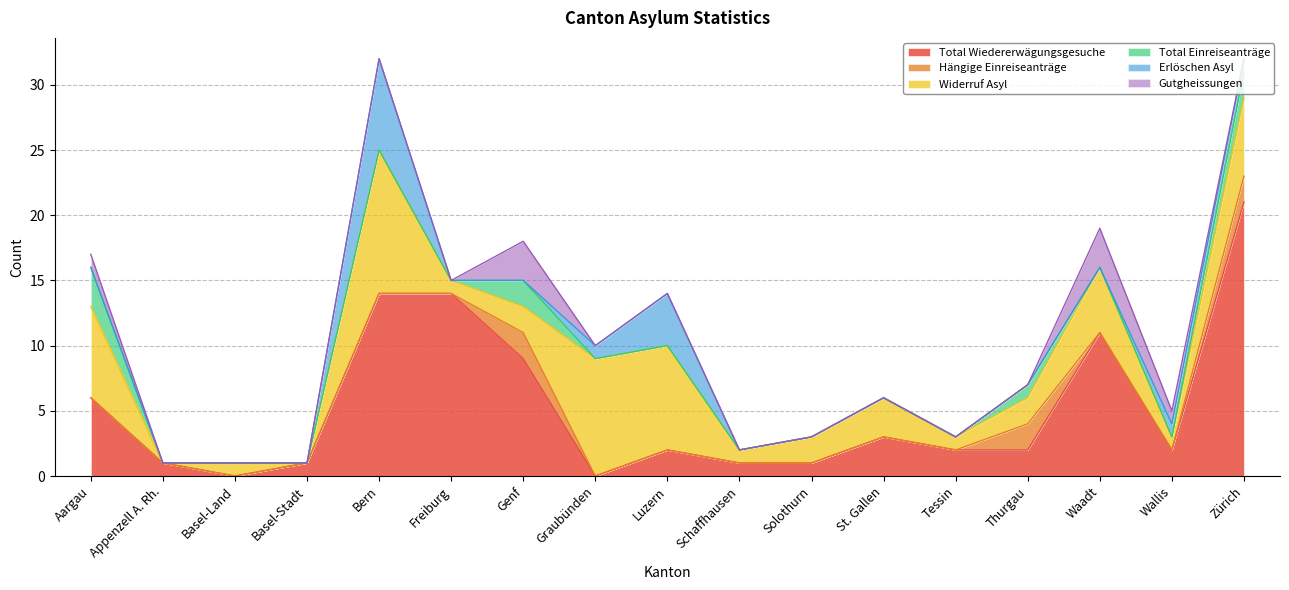

Reading left to right, transcribe all the data shown in this chart.

Total Wiedererwägungsgesuche: 6	1	0	1	14	14	9	0	2	1	1	3	2	2	11	2	21
Hängige Einreiseanträge: 0	0	0	0	0	0	2	0	0	0	0	0	0	2	0	0	2
Widerruf Asyl: 7	0	1	0	11	1	2	9	8	1	2	3	1	2	5	1	6
Total Einreiseanträge: 3	0	0	0	0	0	2	0	0	0	0	0	0	1	0	0	2
Erlöschen Asyl: 0	0	0	0	7	0	0	1	4	0	0	0	0	0	0	1	1
Gutgheissungen: 1	0	0	0	0	0	3	0	0	0	0	0	0	0	3	1	0